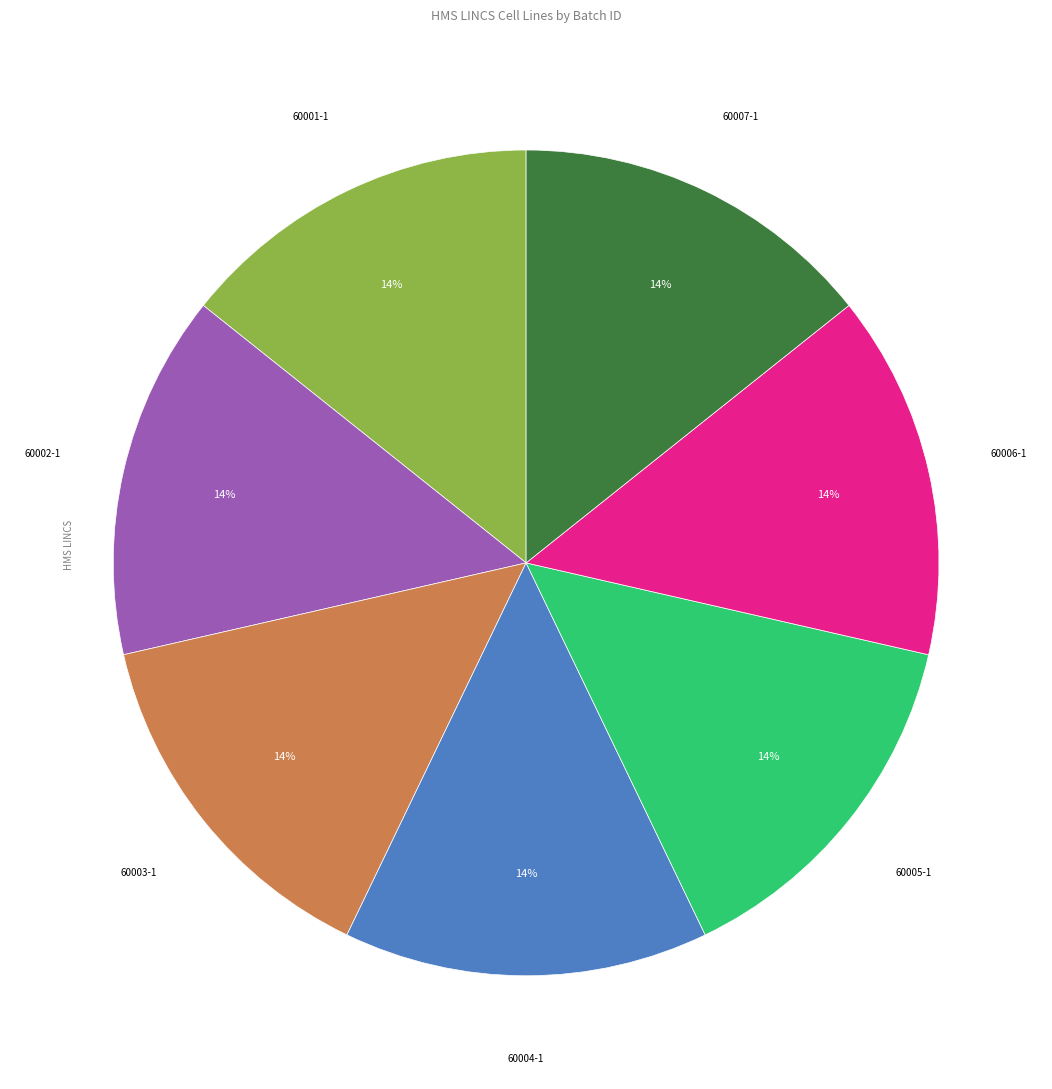

To the nearest percent, what is the average slice percentage?

14%